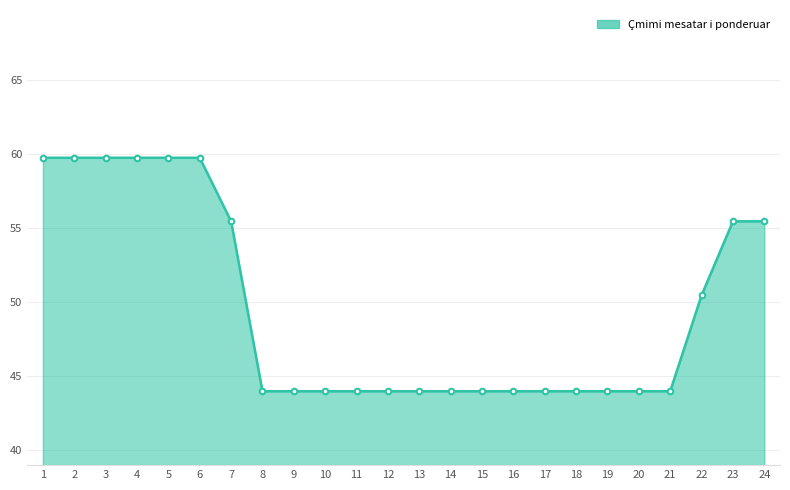

True or false: the data shows 57.5 at 15.

False